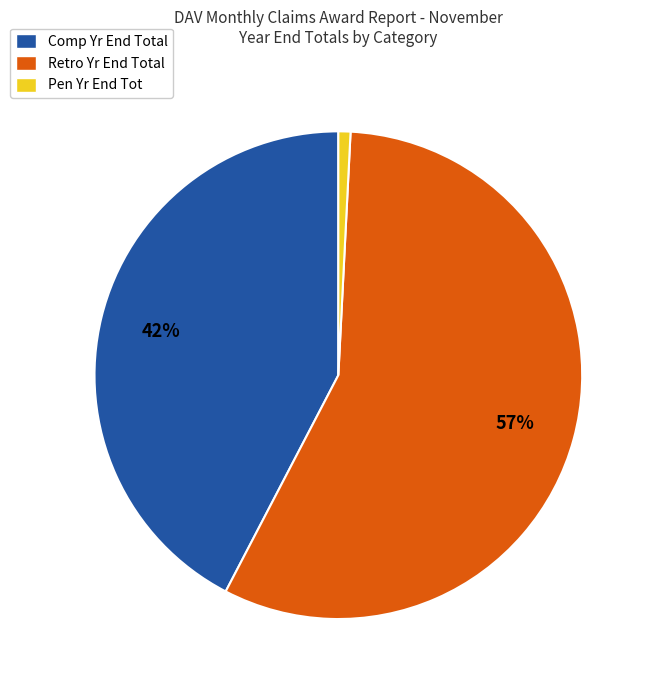

Rank the categories by value from lowest to highest.

Pen Yr End Tot, Comp Yr End Total, Retro Yr End Total